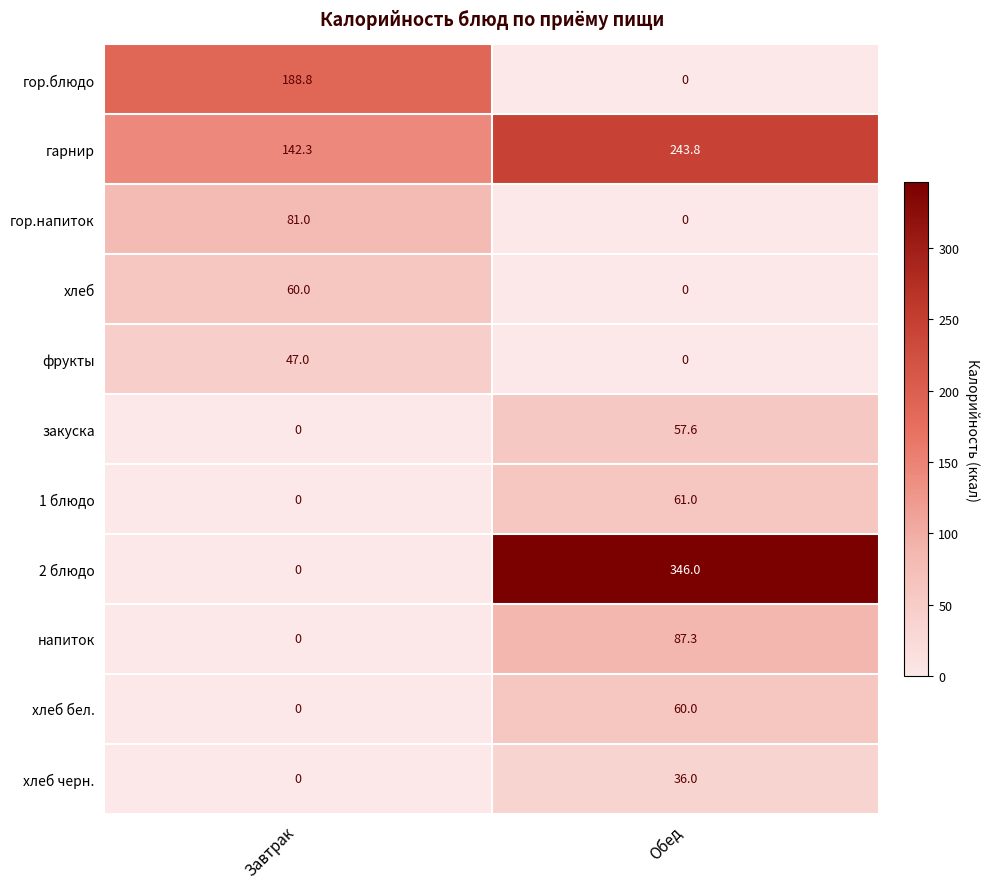

Count the number of categories in the chart.

2